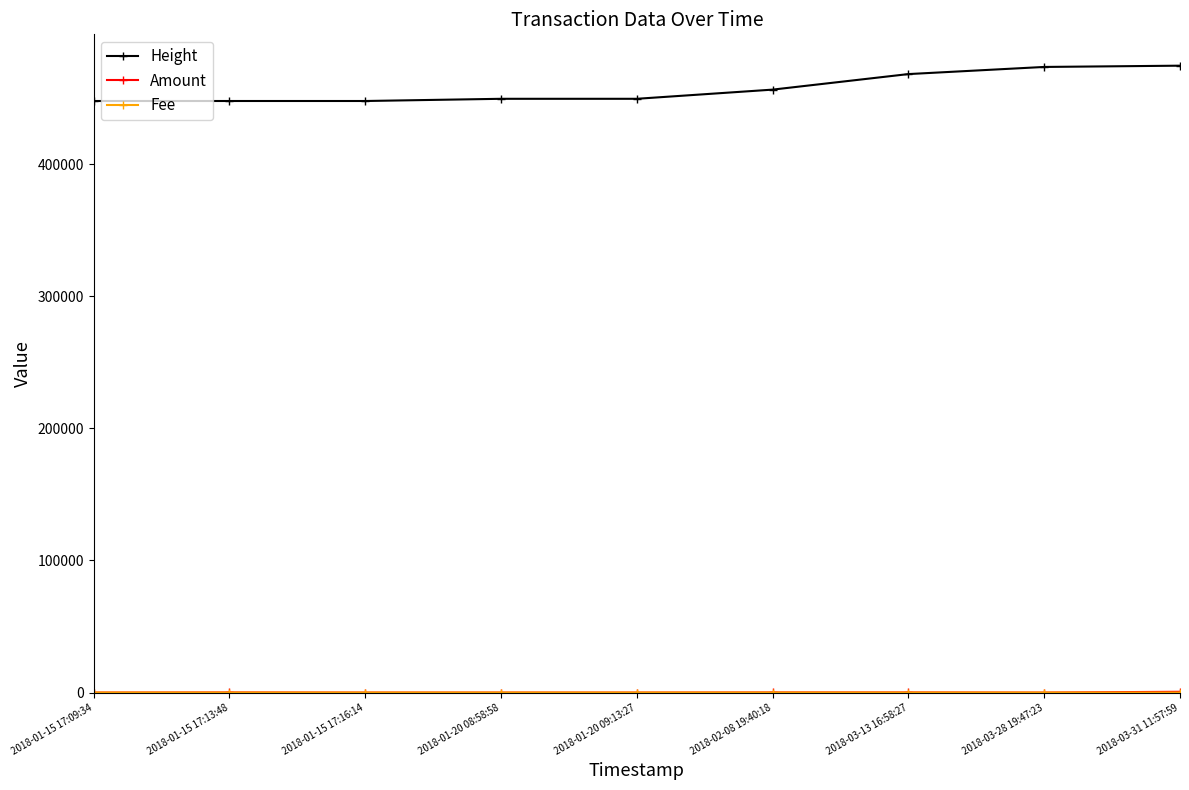

Which series has the largest total across all categories?

Height